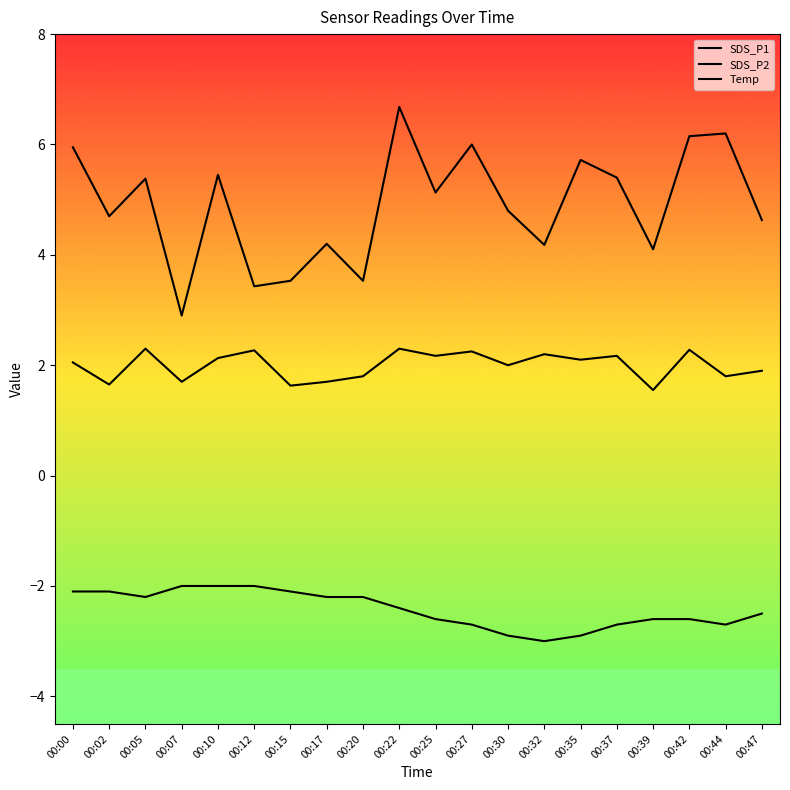

What is the difference between the maximum and minimum values in the SDS_P2 series?

0.7